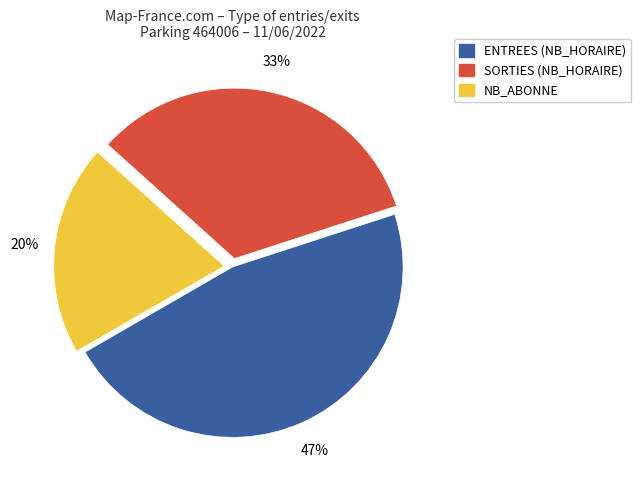

Does SORTIES represent more than half of the total?

No